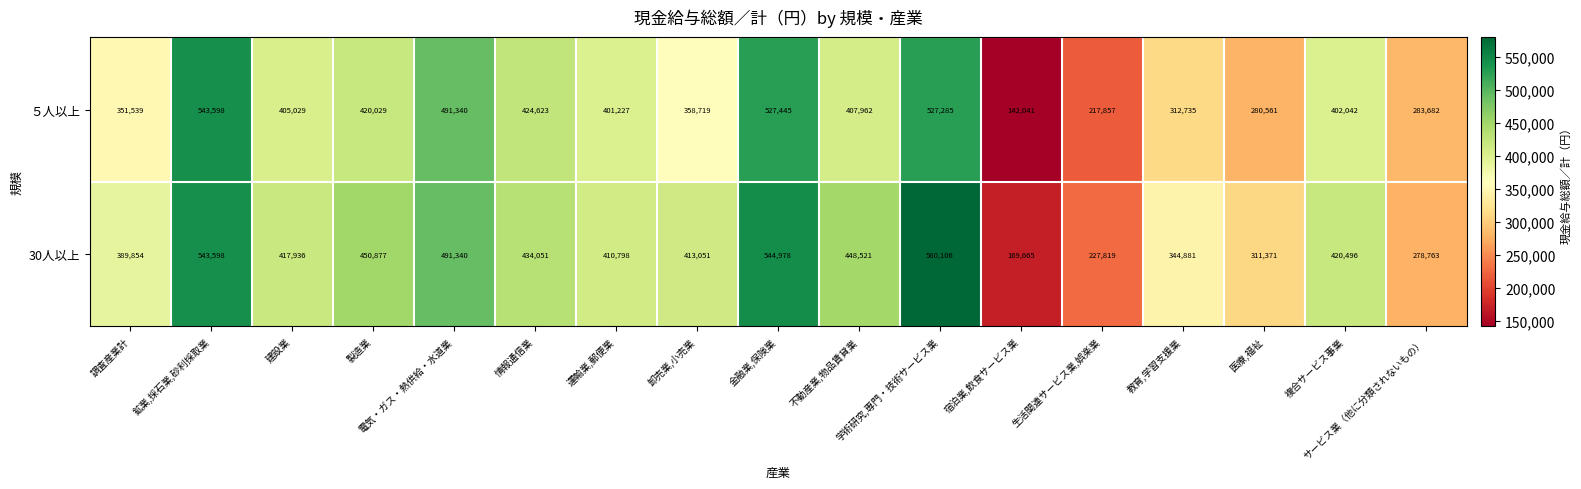

Rank the categories by 30人以上 value from lowest to highest.

宿泊業,飲食サービス業, 生活関連サービス業,娯楽業, サービス業（他に分類されないもの）, 医療,福祉, 教育,学習支援業, 調査産業計, 運輸業,郵便業, 卸売業,小売業, 建設業, 複合サービス事業, 情報通信業, 不動産業,物品賃貸業, 製造業, 電気・ガス・熱供給・水道業, 鉱業,採石業,砂利採取業, 金融業,保険業, 学術研究,専門・技術サービス業